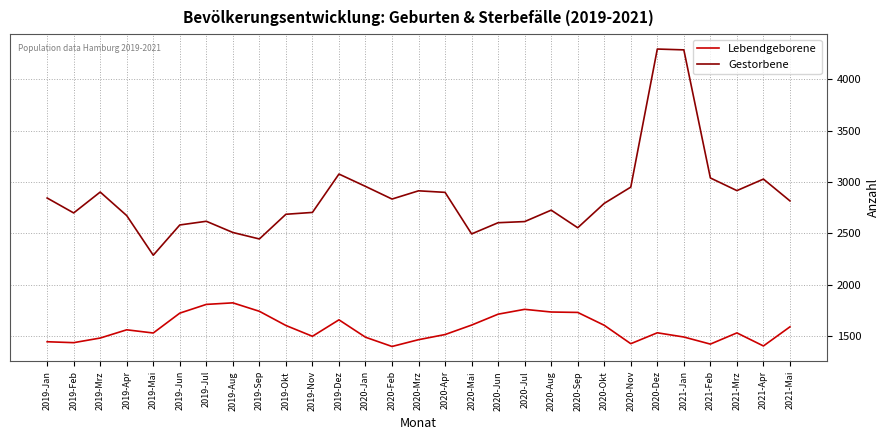

Is this an area chart (filled region under the line)?

No